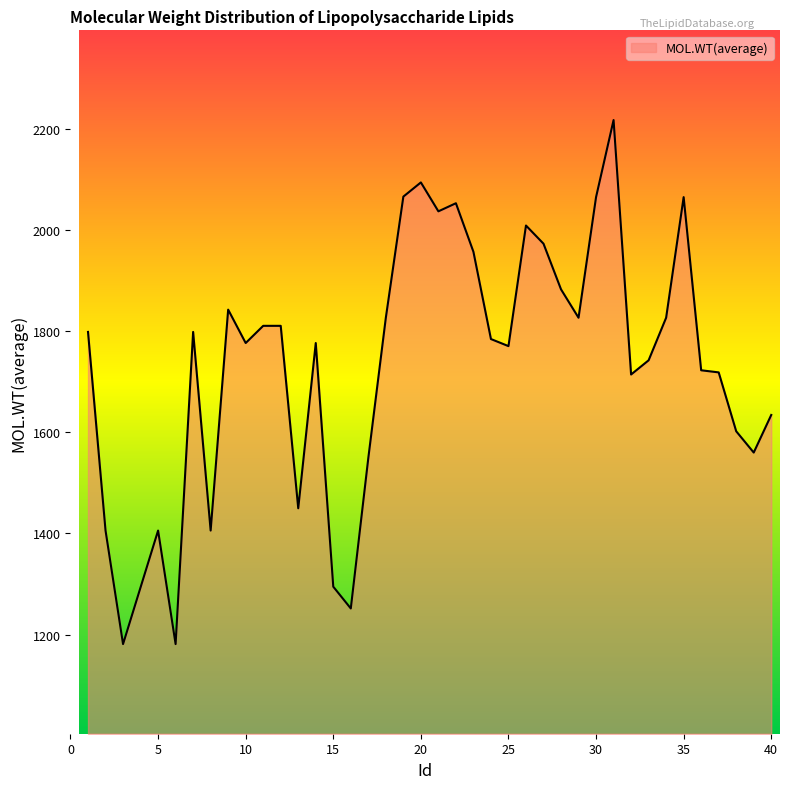

What is the difference between the maximum and minimum values?

1035.9